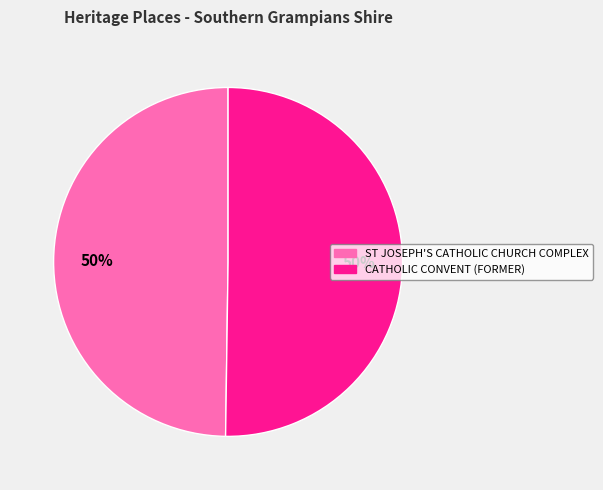

To the nearest percent, what portion does ST JOSEPH'S CATHOLIC CHURCH COMPLEX represent?

50%